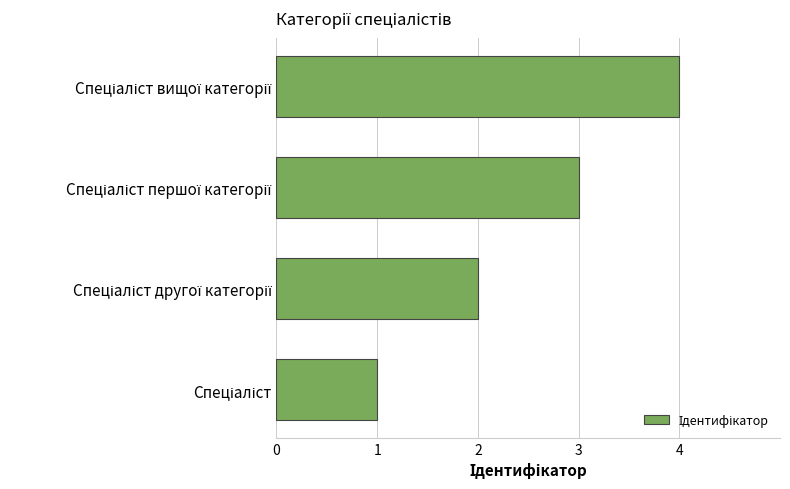

What is the difference between the maximum and minimum values?

3